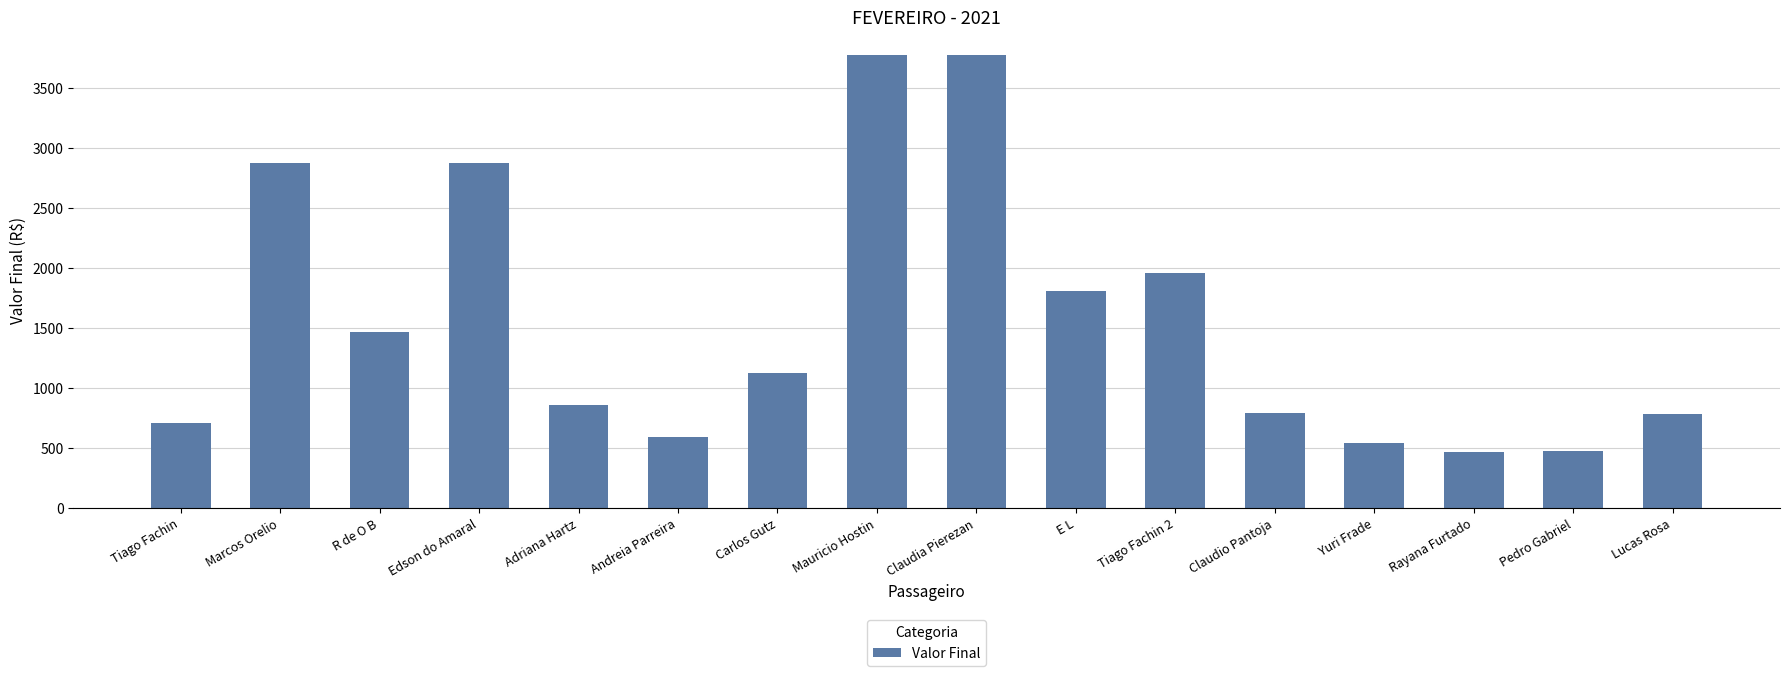

How many bars are there in total?

16